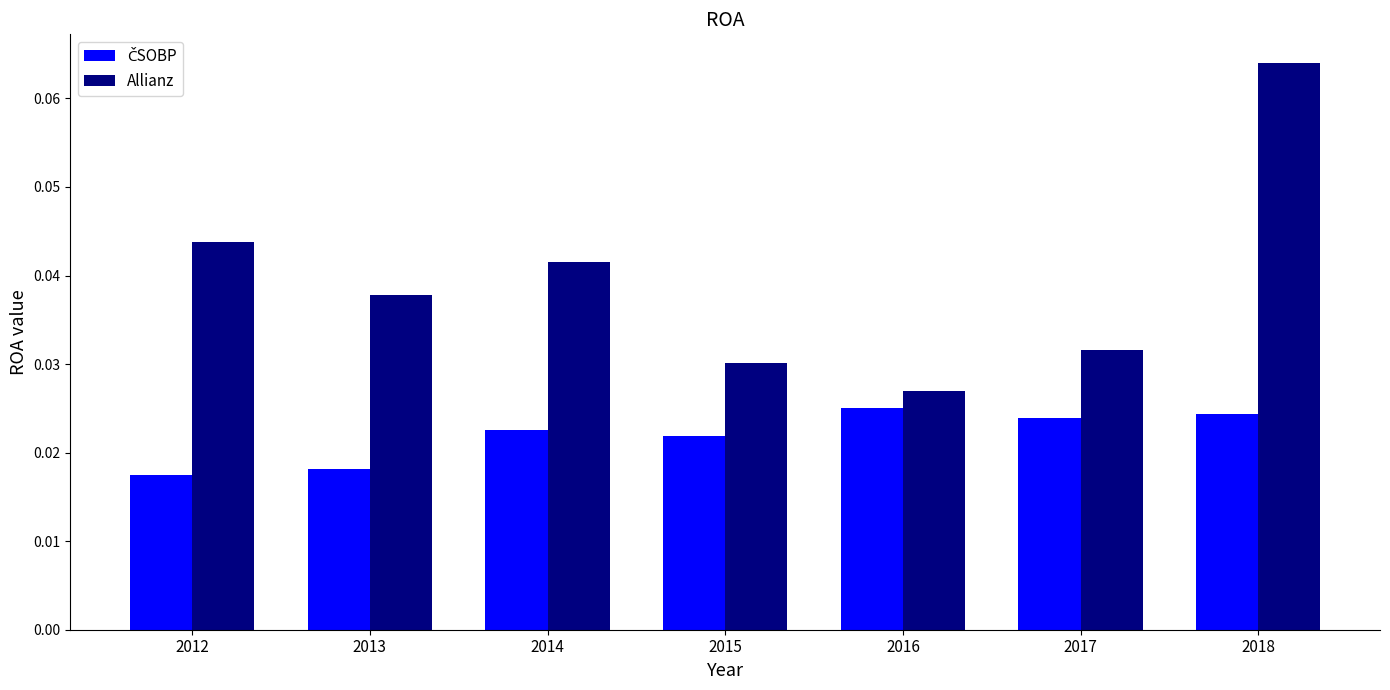

At which category is the sum across all series the highest?

2018